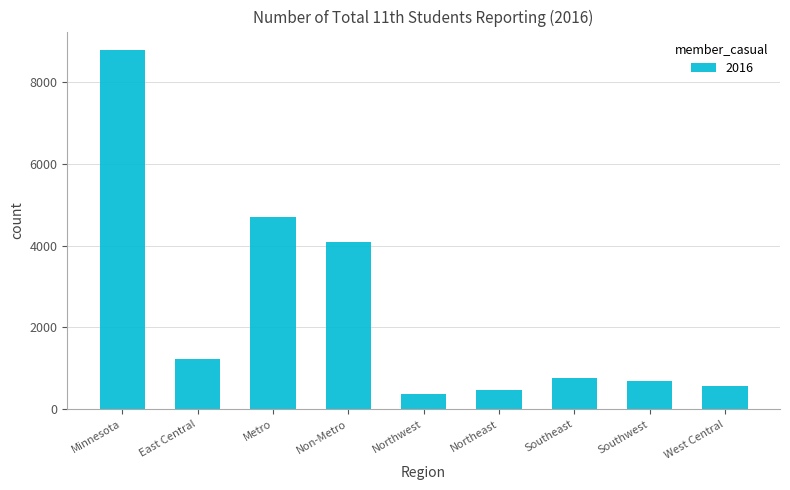

What position from the right is Non-Metro?

6